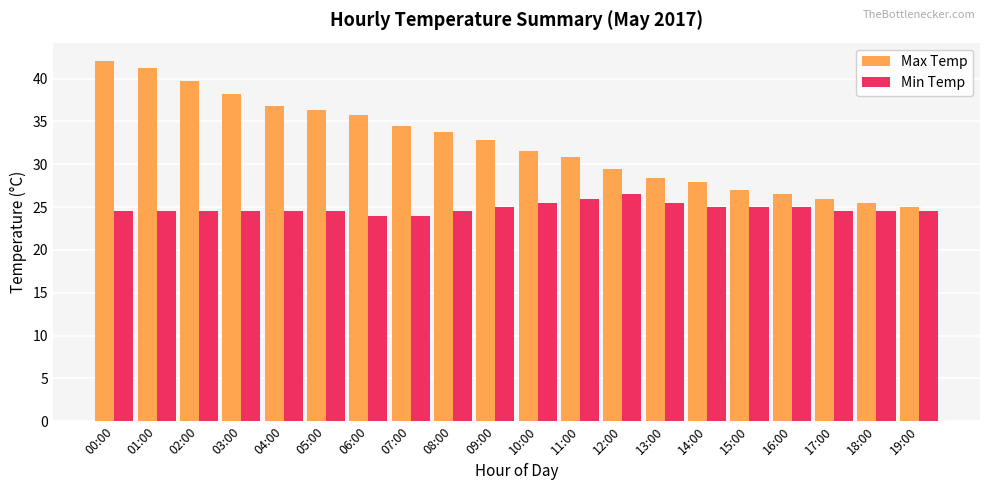

What is the difference between the maximum and minimum values in the Min Temp series?

2.5